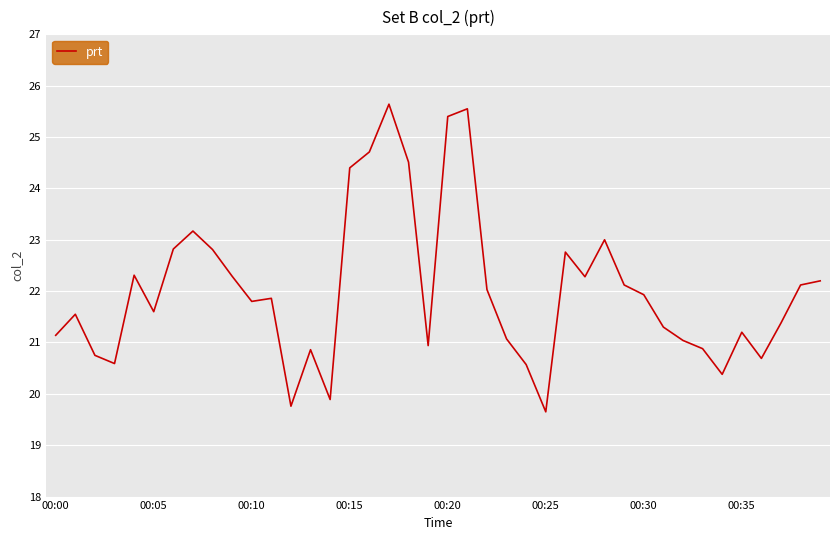

What is the greatest value displayed?

25.6